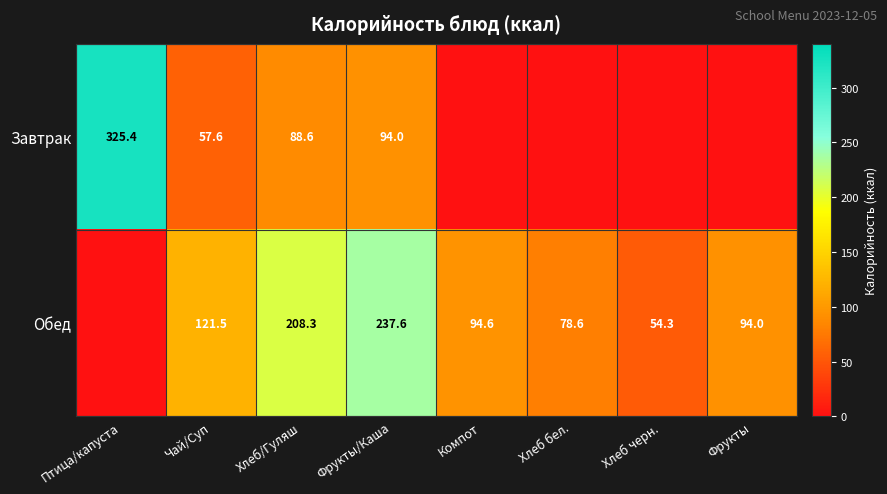

Is it true that Обед equals 138.9 at Компот?

False